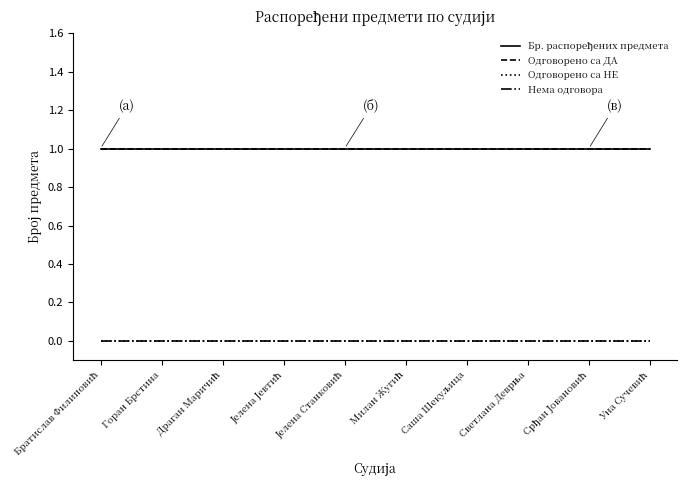

Does the chart have visible grid lines?

No